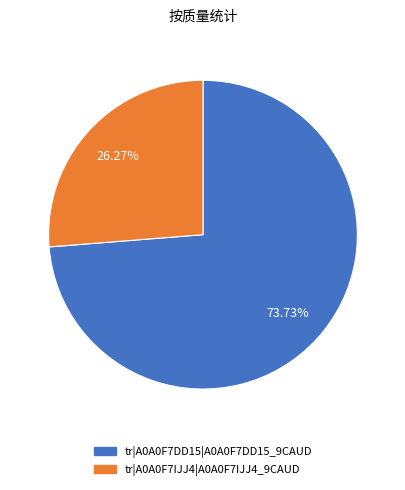

What portion of the pie excludes tr|A0A0F7DD15|A0A0F7DD15_9CAUD?

26.3%